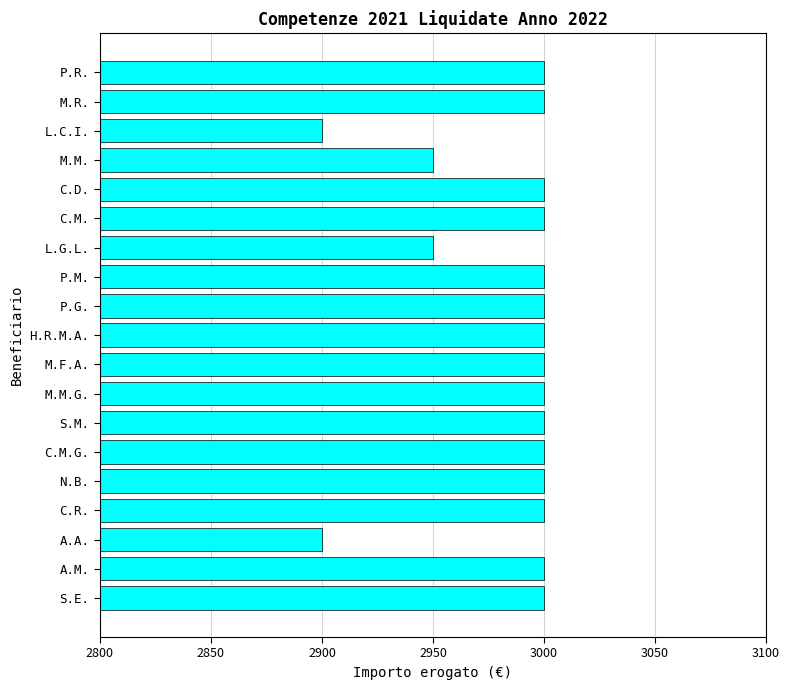

Reading bottom to top, what are all the values shown in this chart?

3000	3000	2900	3000	3000	3000	3000	3000	3000	3000	3000	3000	2950	3000	3000	2950	2900	3000	3000